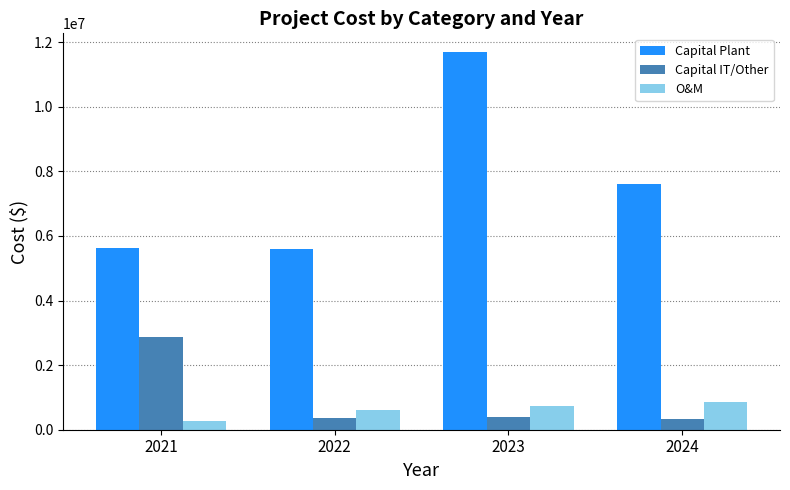

How many groups of bars are there?

4